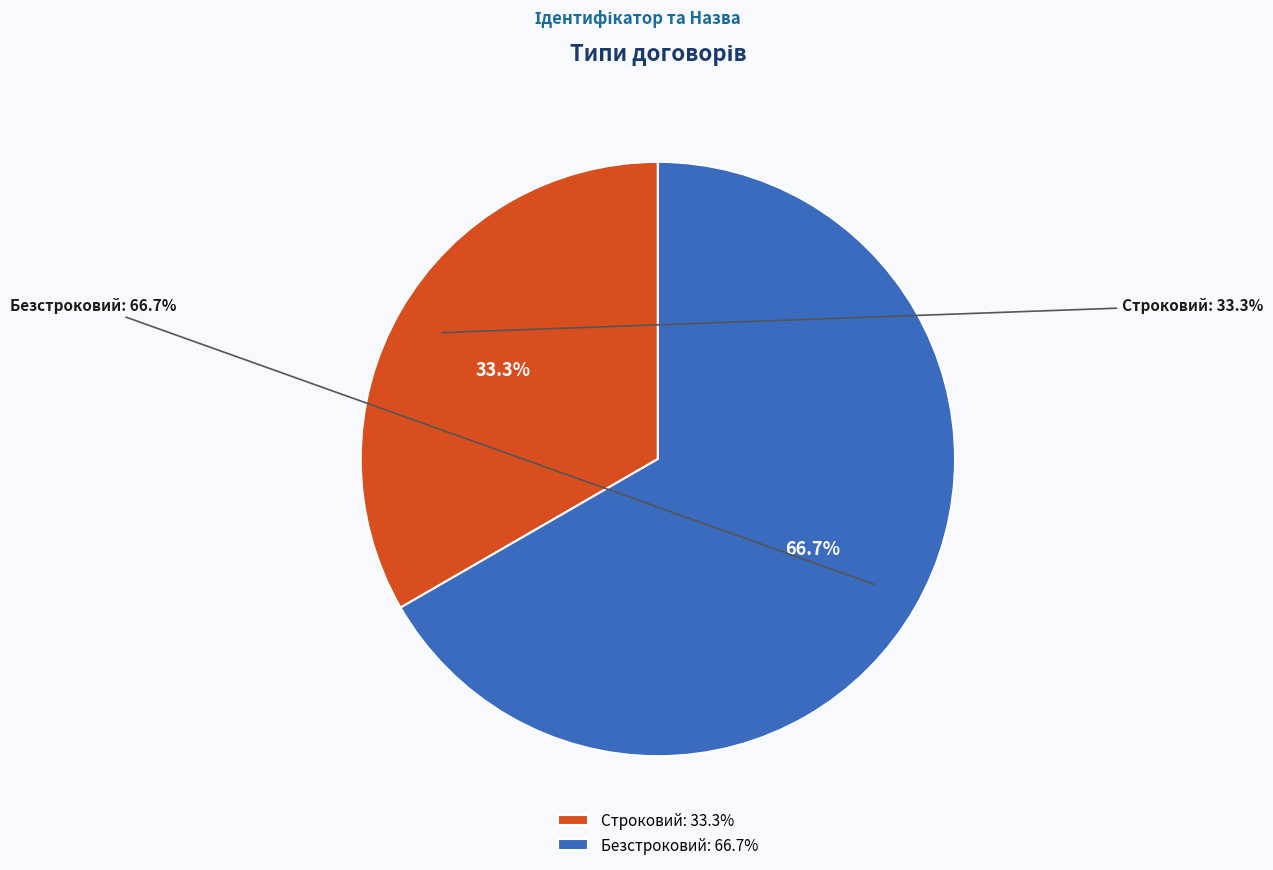

Is it true that Строковий is 20% of the pie?

False